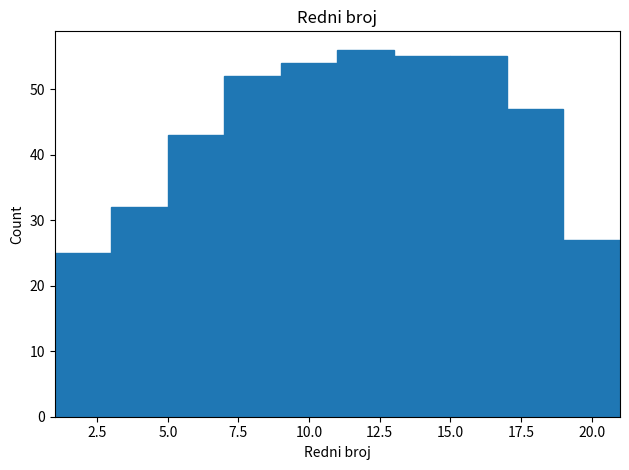

Reading left to right, list every bar in this chart as the range it spans on the x-axis followed by its height. The values are not printed on the chart, so give them approximately, as read against the axis.

1 to 3: 25
3 to 5: 32
5 to 7: 43
7 to 9: 52
9 to 11: 54
11 to 13: 56
13 to 15: 55
15 to 17: 55
17 to 19: 47
19 to 21: 27